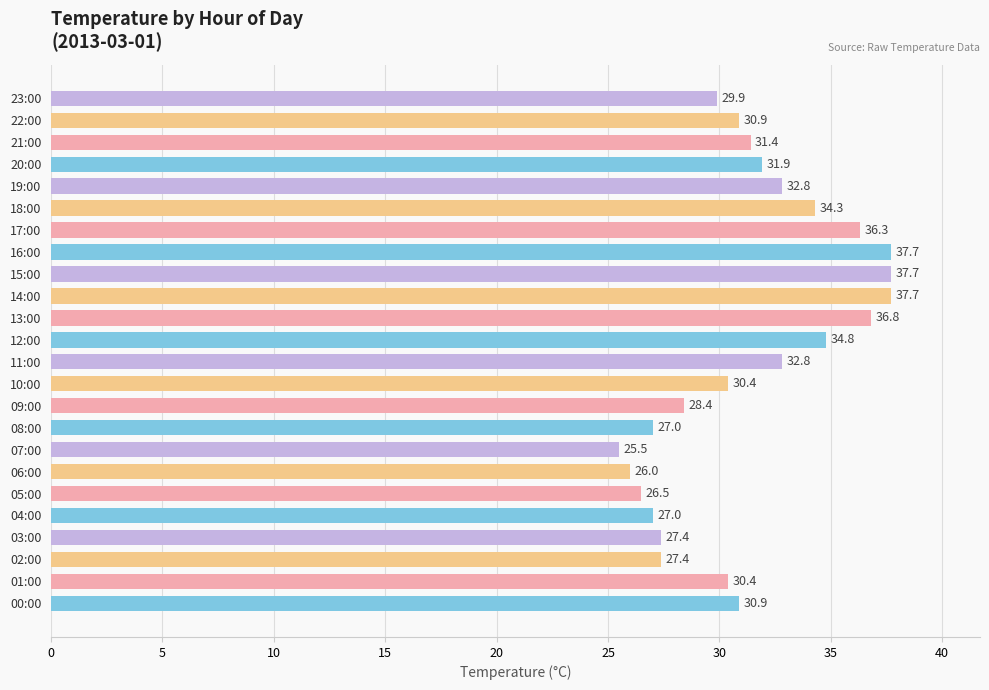

What is the ratio of the value at 17:00 to the value at 10:00?

1.2